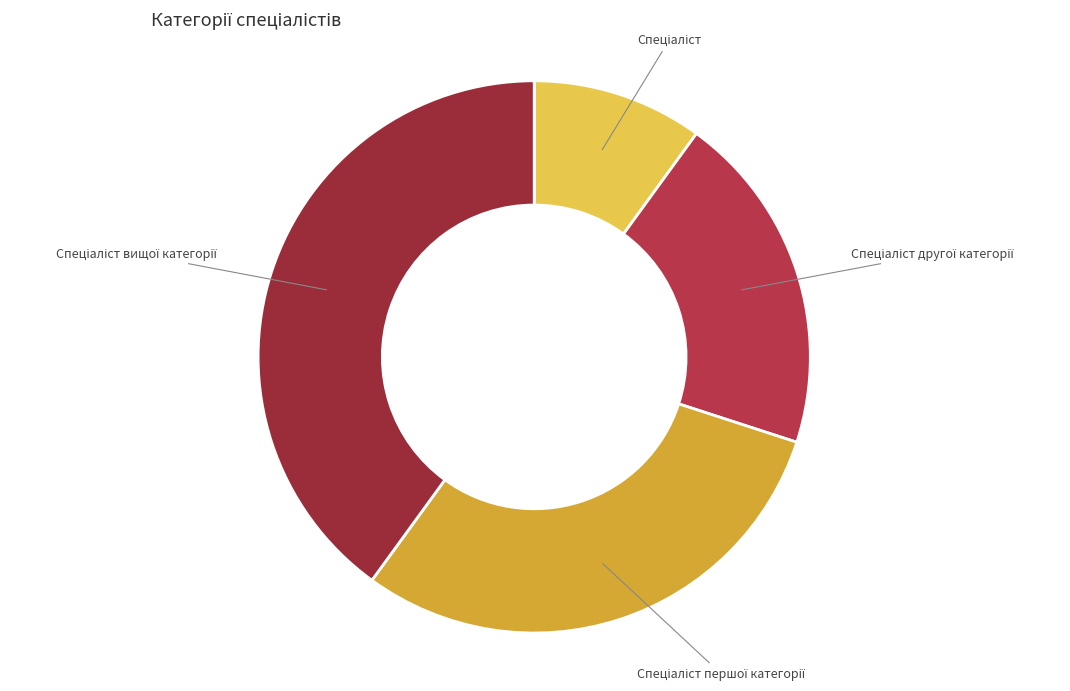

Is there a majority slice in this chart?

No